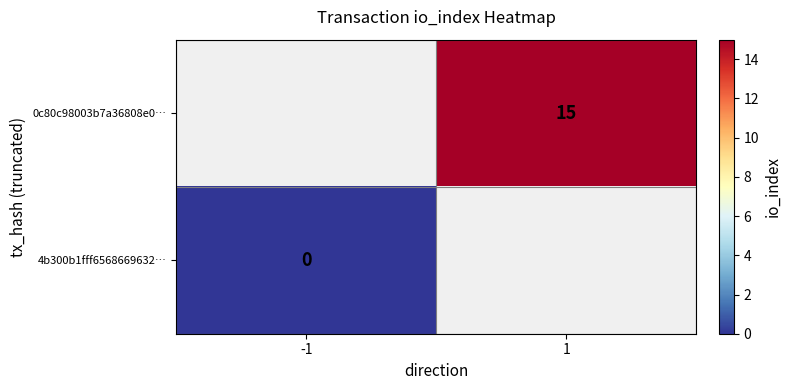

The 0c80c98003b7a36808e0… series shows 15 at 1. True or false?

True